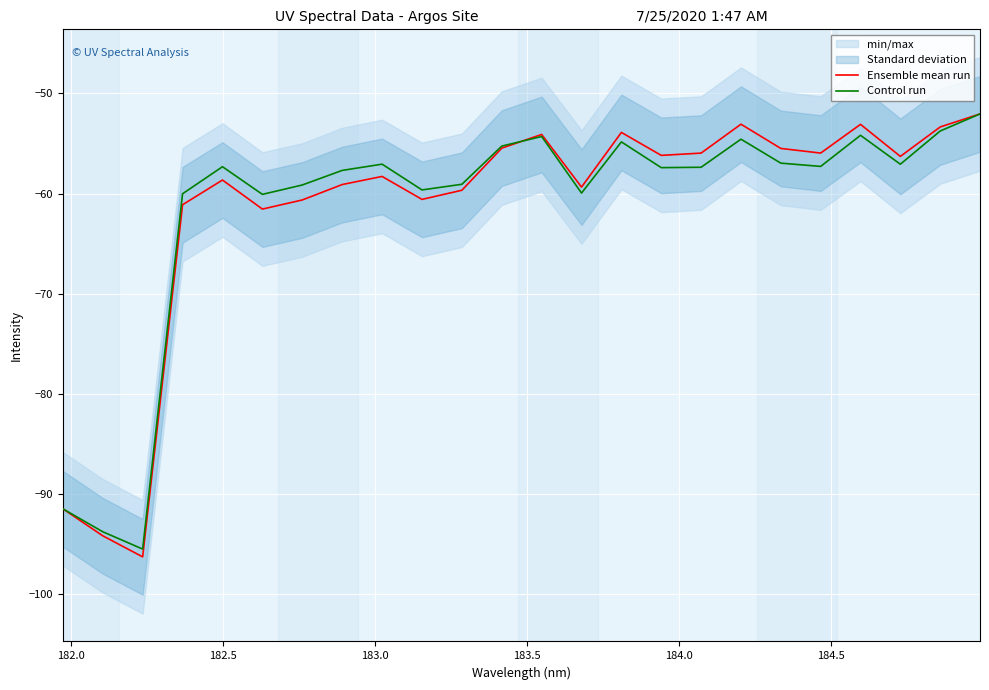

Is this an area chart (filled region under the line)?

No